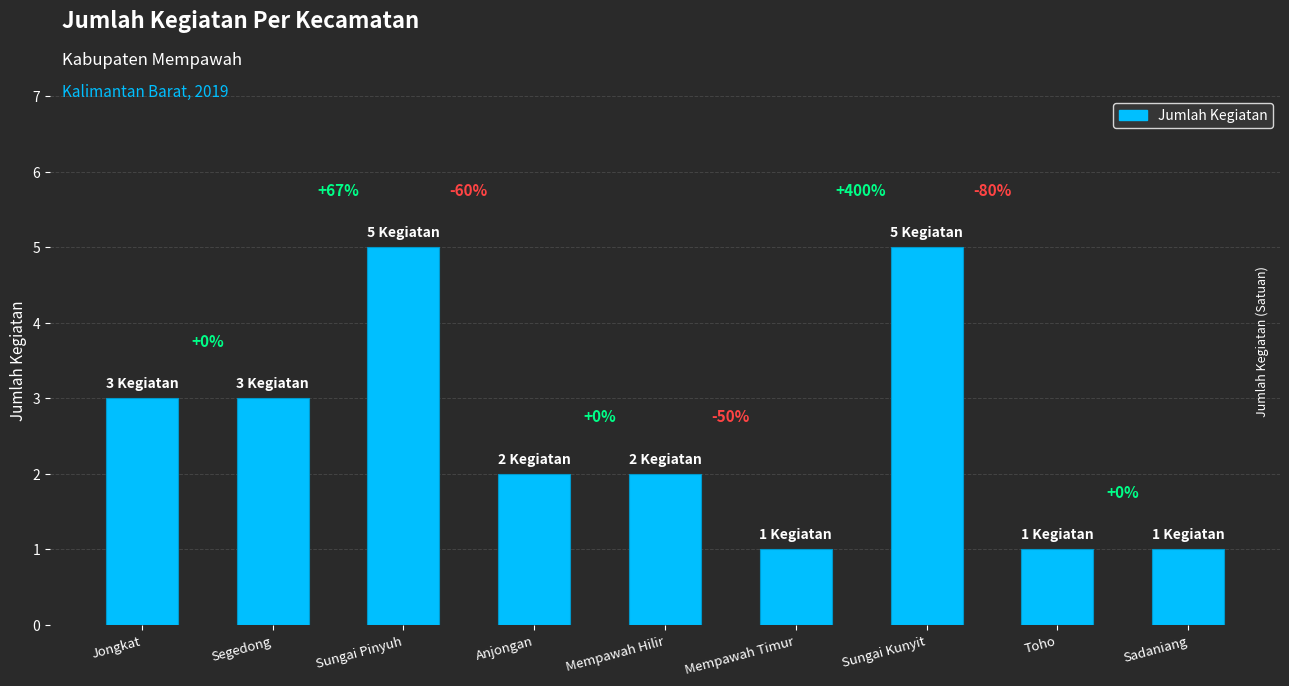

How many bars are there in total?

9